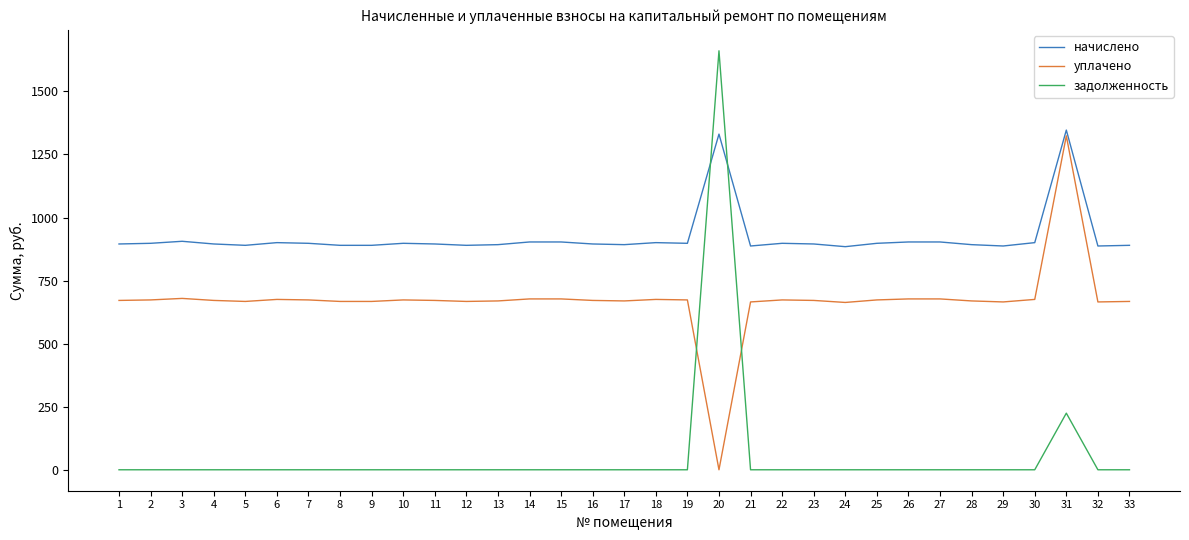

At which label does уплачено first exceed 671?

1